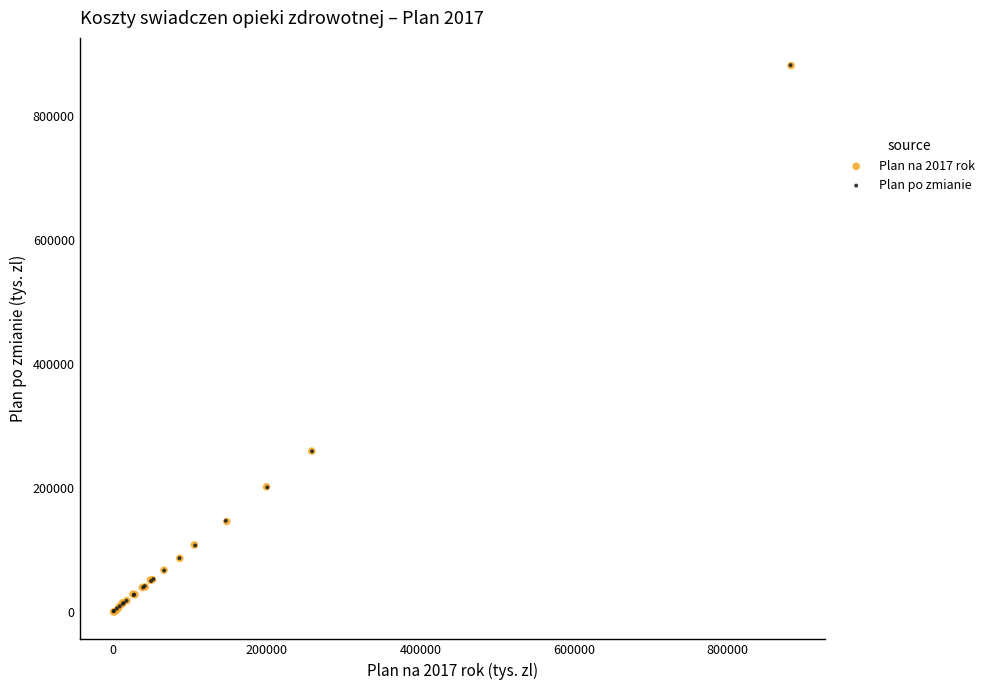

Which series has the widest spread of Y values?

Plan na 2017 rok